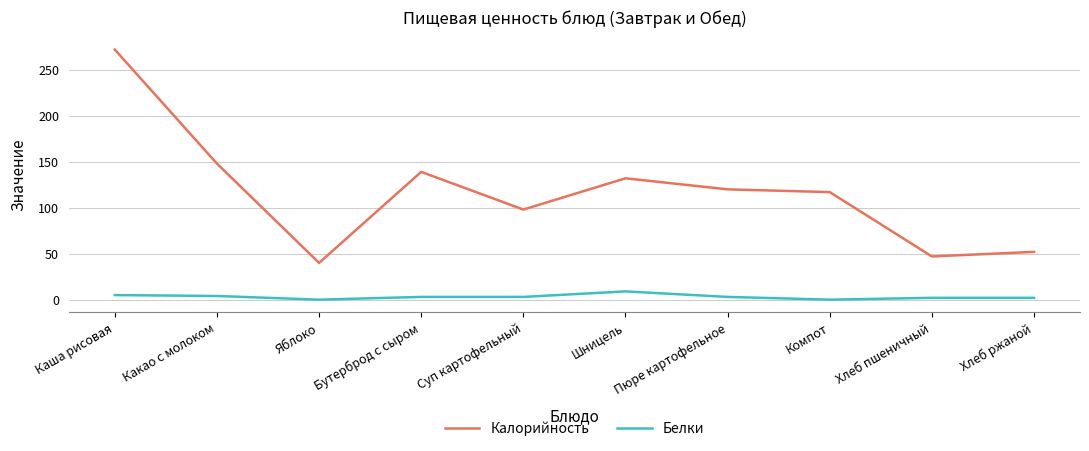

The Калорийность series shows 148 at Какао с молоком. True or false?

True